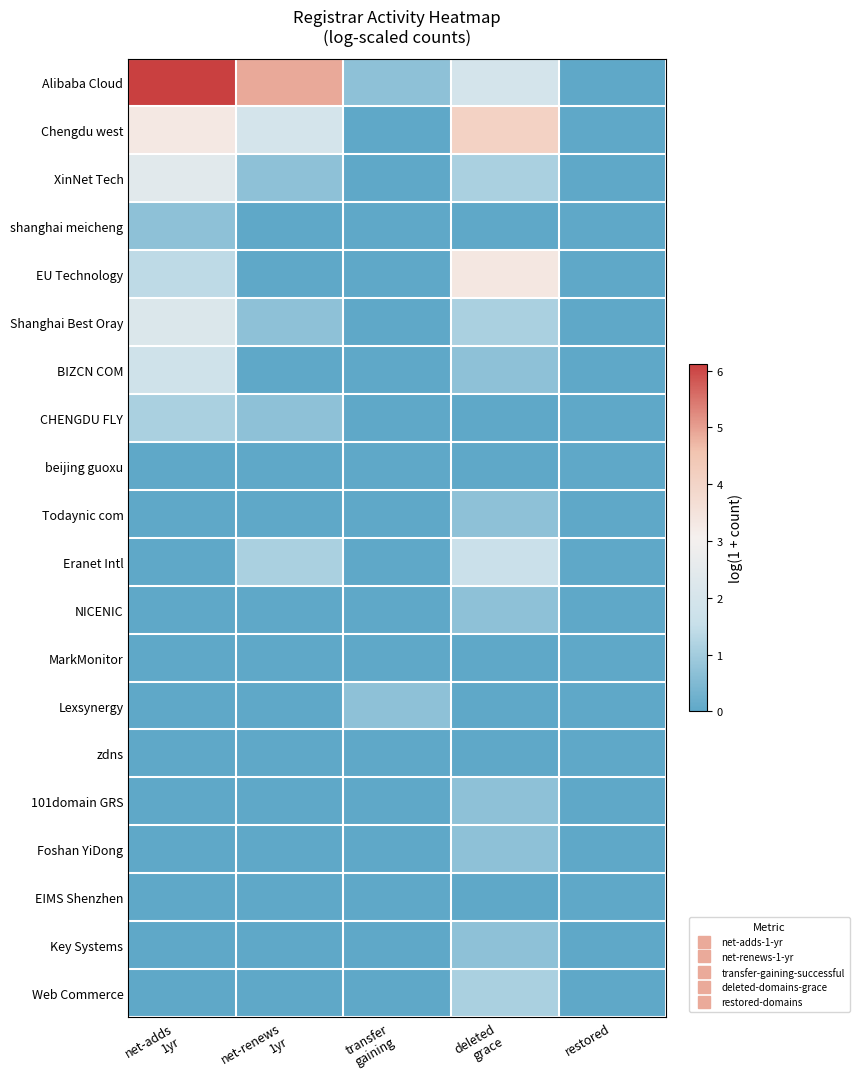

Reading left to right, list all the values displayed in this chart.

Alibaba Cloud: net-adds
1yr=6.1	net-renews
1yr=4.9	transfer
gaining=0.7	deleted
grace=1.9	restored=0.0
Chengdu west: net-adds
1yr=3.3	net-renews
1yr=1.9	transfer
gaining=0.0	deleted
grace=4.1	restored=0.0
XinNet Tech: net-adds
1yr=2.4	net-renews
1yr=0.7	transfer
gaining=0.0	deleted
grace=1.1	restored=0.0
shanghai meicheng: net-adds
1yr=0.7	net-renews
1yr=0.0	transfer
gaining=0.0	deleted
grace=0.0	restored=0.0
EU Technology: net-adds
1yr=1.4	net-renews
1yr=0.0	transfer
gaining=0.0	deleted
grace=3.4	restored=0.0
Shanghai Best Oray: net-adds
1yr=2.2	net-renews
1yr=0.7	transfer
gaining=0.0	deleted
grace=1.1	restored=0.0
BIZCN COM: net-adds
1yr=1.8	net-renews
1yr=0.0	transfer
gaining=0.0	deleted
grace=0.7	restored=0.0
CHENGDU FLY: net-adds
1yr=1.1	net-renews
1yr=0.7	transfer
gaining=0.0	deleted
grace=0.0	restored=0.0
beijing guoxu: net-adds
1yr=0.0	net-renews
1yr=0.0	transfer
gaining=0.0	deleted
grace=0.0	restored=0.0
Todaynic com: net-adds
1yr=0.0	net-renews
1yr=0.0	transfer
gaining=0.0	deleted
grace=0.7	restored=0.0
Eranet Intl: net-adds
1yr=0.0	net-renews
1yr=1.1	transfer
gaining=0.0	deleted
grace=1.6	restored=0.0
NICENIC: net-adds
1yr=0.0	net-renews
1yr=0.0	transfer
gaining=0.0	deleted
grace=0.7	restored=0.0
MarkMonitor: net-adds
1yr=0.0	net-renews
1yr=0.0	transfer
gaining=0.0	deleted
grace=0.0	restored=0.0
Lexsynergy: net-adds
1yr=0.0	net-renews
1yr=0.0	transfer
gaining=0.7	deleted
grace=0.0	restored=0.0
zdns: net-adds
1yr=0.0	net-renews
1yr=0.0	transfer
gaining=0.0	deleted
grace=0.0	restored=0.0
101domain GRS: net-adds
1yr=0.0	net-renews
1yr=0.0	transfer
gaining=0.0	deleted
grace=0.7	restored=0.0
Foshan YiDong: net-adds
1yr=0.0	net-renews
1yr=0.0	transfer
gaining=0.0	deleted
grace=0.7	restored=0.0
EIMS Shenzhen: net-adds
1yr=0.0	net-renews
1yr=0.0	transfer
gaining=0.0	deleted
grace=0.0	restored=0.0
Key Systems: net-adds
1yr=0.0	net-renews
1yr=0.0	transfer
gaining=0.0	deleted
grace=0.7	restored=0.0
Web Commerce: net-adds
1yr=0.0	net-renews
1yr=0.0	transfer
gaining=0.0	deleted
grace=1.1	restored=0.0